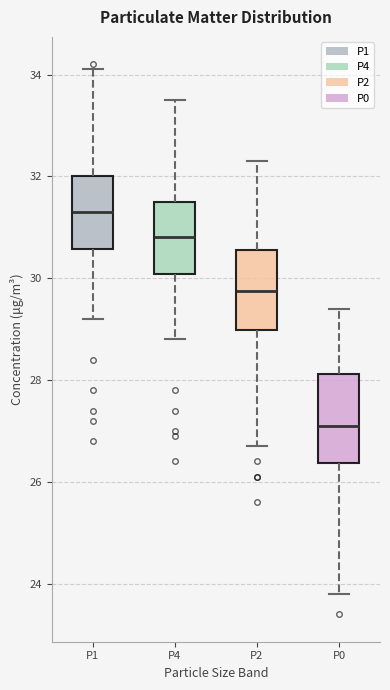

Reading left to right, transcribe this box plot: for each box, give where its median line is, the range the box spans, and where its two whiskers end, as read against the y-axis. The values are not printed on the chart, so give them approximately, as read against the axis.

P1: median 31.4, box 30.6 to 32.0, whiskers 29.2 to 34.2
P4: median 30.8, box 30.0 to 31.6, whiskers 28.8 to 33.6
P2: median 29.8, box 29.0 to 30.6, whiskers 26.8 to 32.4
P0: median 27.2, box 26.4 to 28.2, whiskers 23.8 to 29.4